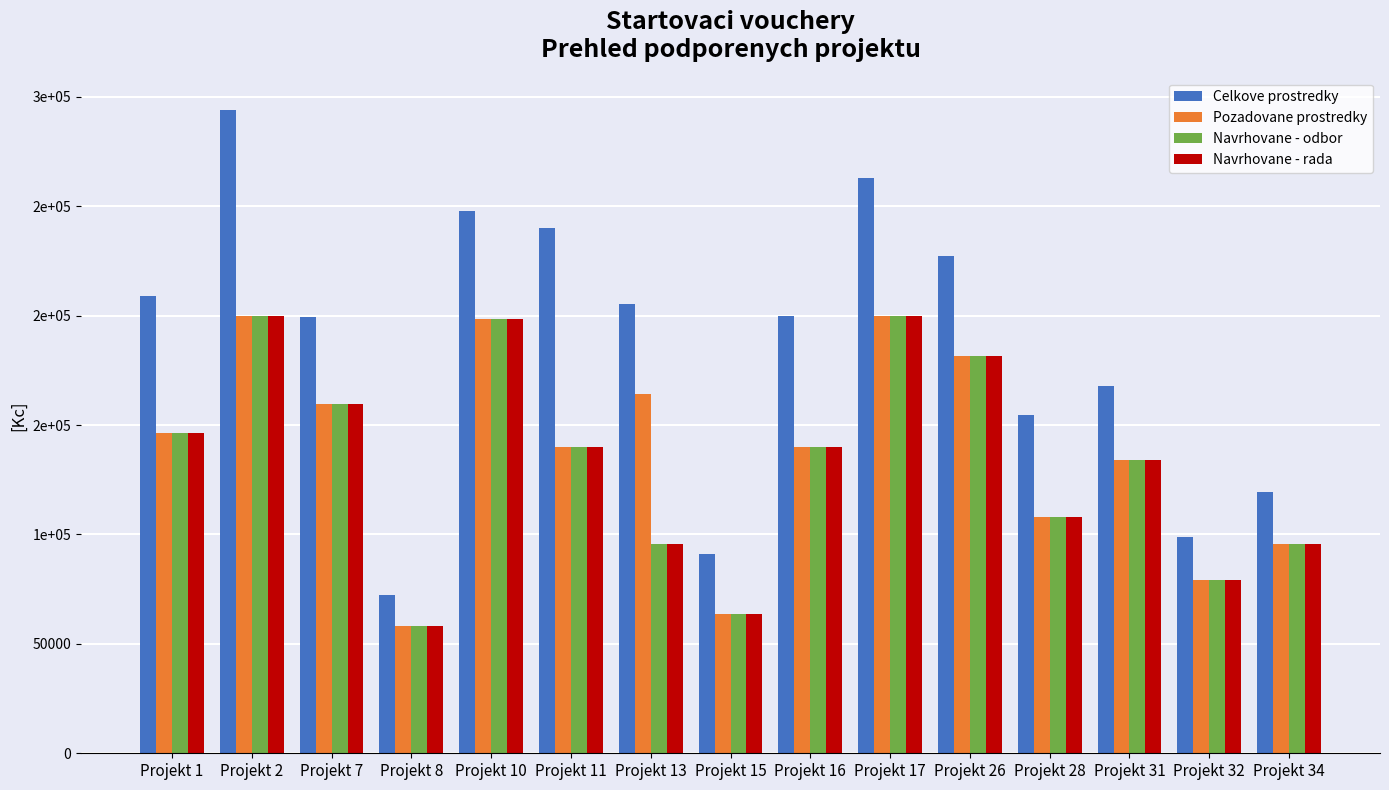

Are the bars horizontal?

No